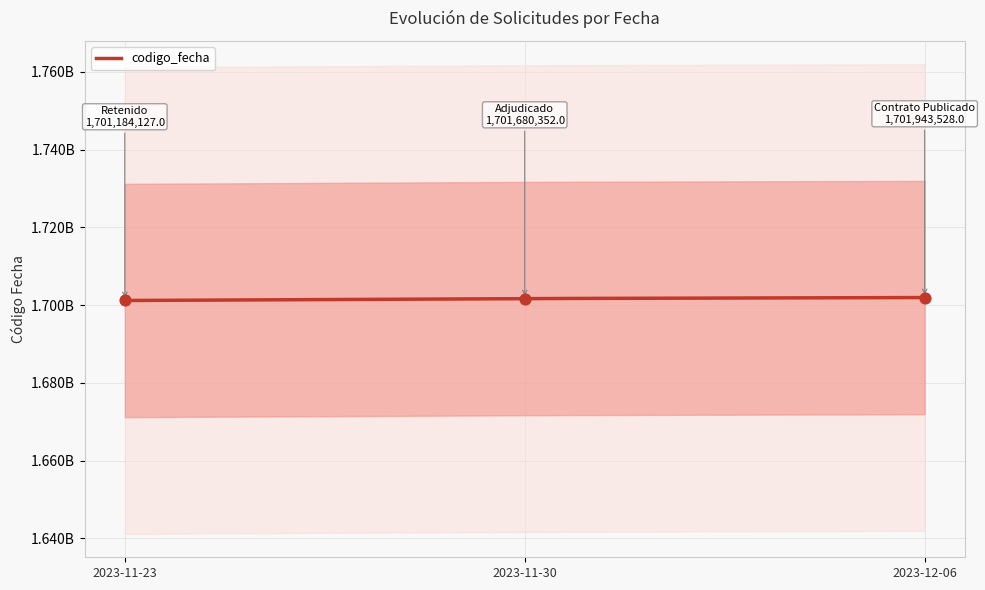

Approximately how many times larger is the value at 2023-11-23 compared to 2023-12-06?

1.0